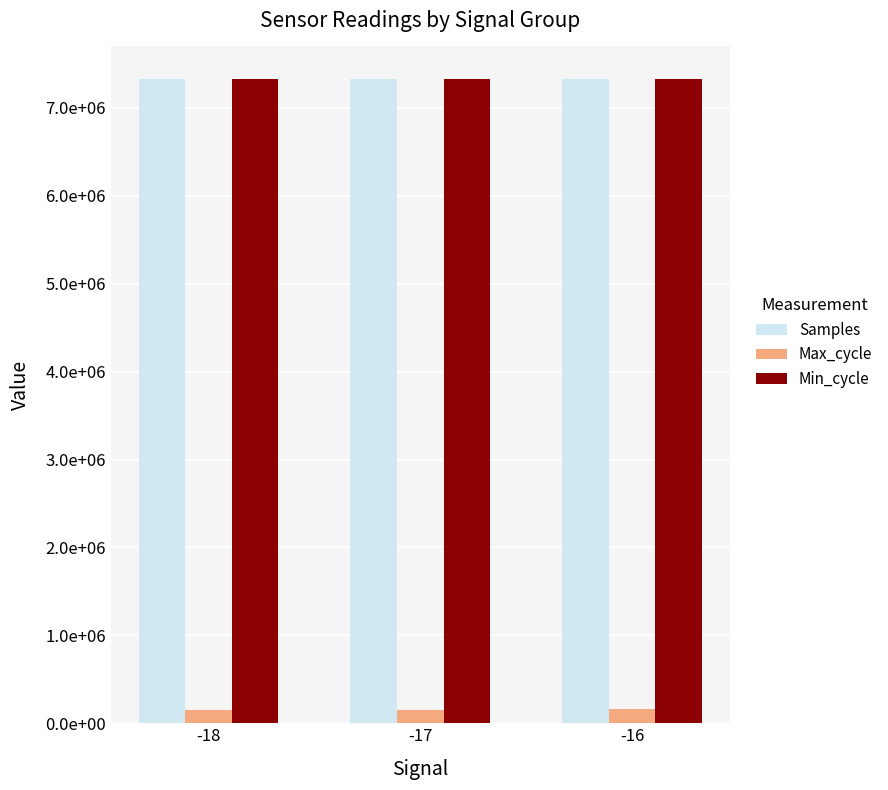

Which has a higher value, -16 or -18?

-18